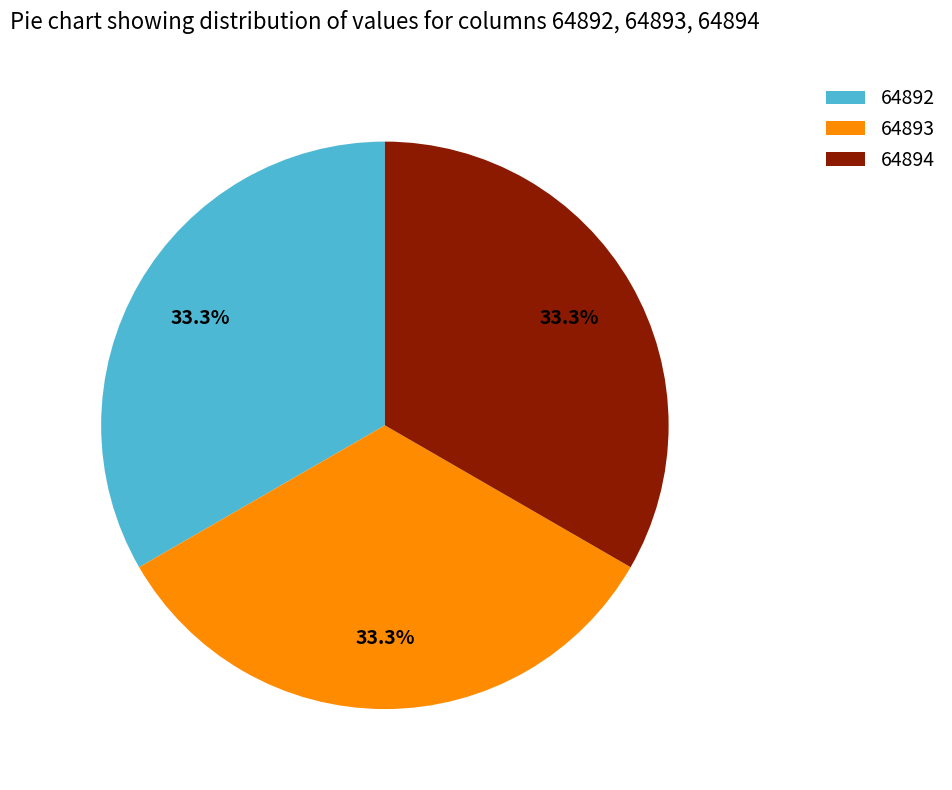

Is the sum of 64892 and 64893 greater than half?

Yes